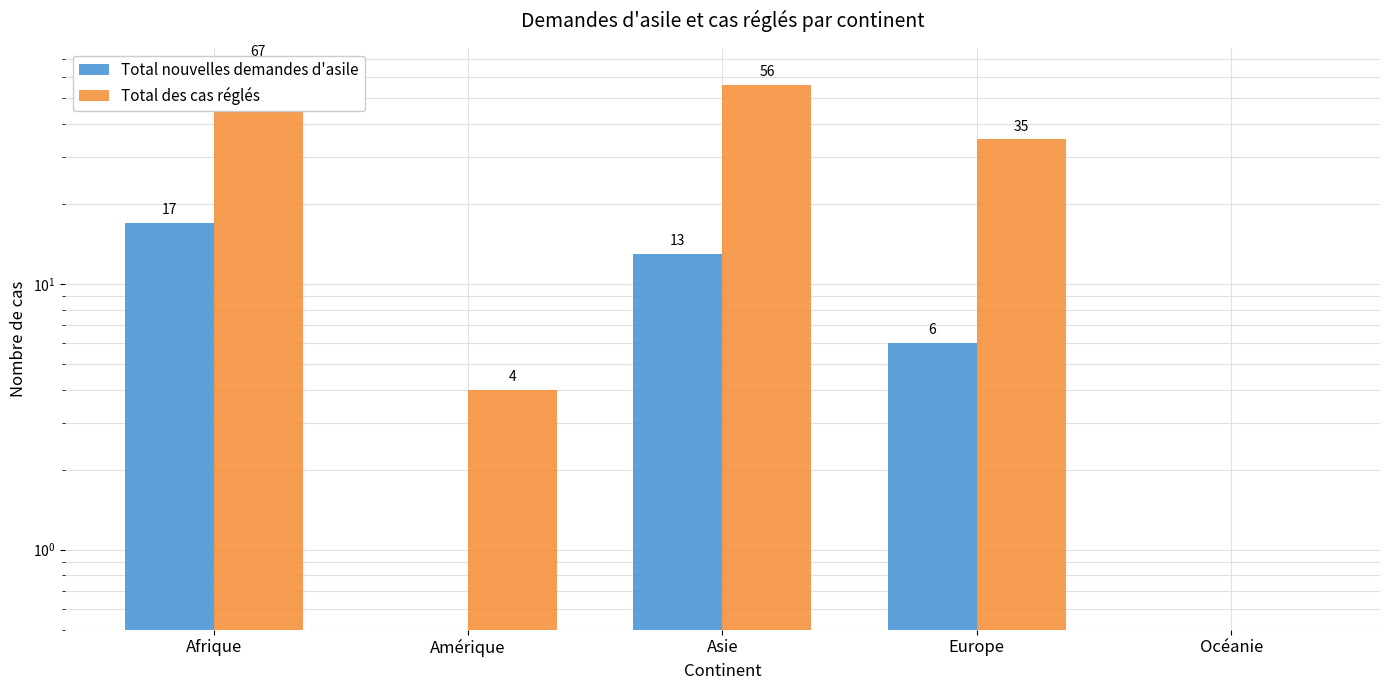

Rank the series at Océanie from highest to lowest value.

Total nouvelles demandes d'asile, Total des cas réglés